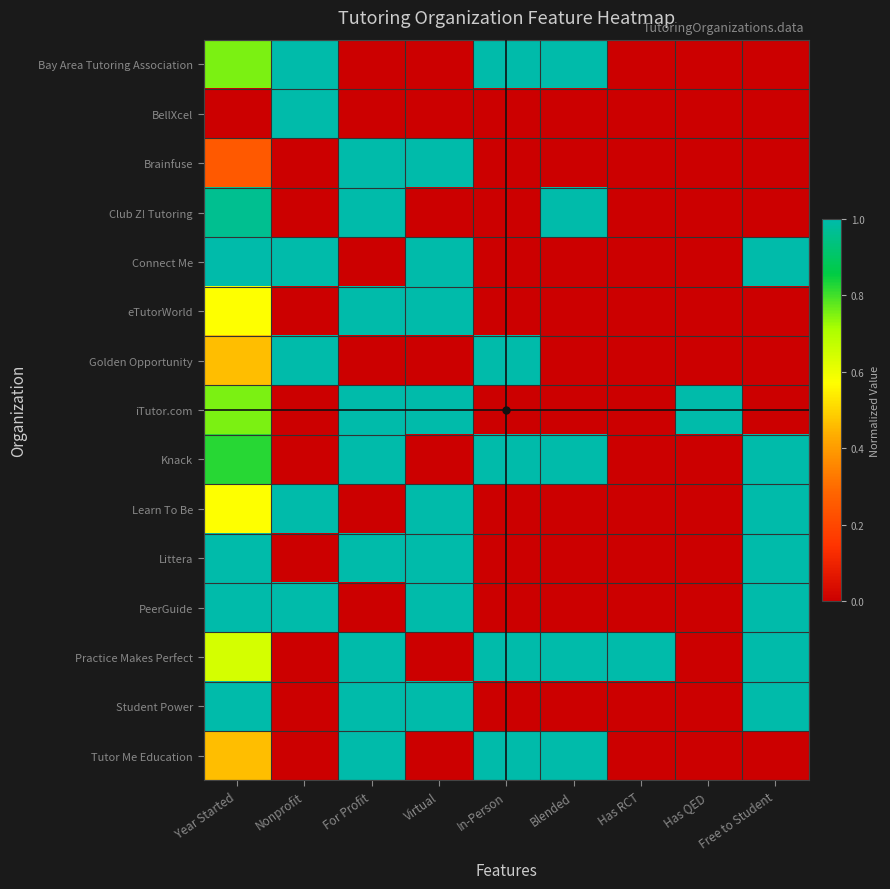

Reading left to right, extract all data points from this chart.

Bay Area Tutoring Association: Year Started=0.8	Nonprofit=1.0	For Profit=0.0	Virtual=0.0	In-Person=1.0	Blended=1.0	Has RCT=0.0	Has QED=0.0	Free to Student=0.0
BellXcel: Year Started=0.0	Nonprofit=1.0	For Profit=0.0	Virtual=0.0	In-Person=0.0	Blended=0.0	Has RCT=0.0	Has QED=0.0	Free to Student=0.0
Brainfuse: Year Started=0.2	Nonprofit=0.0	For Profit=1.0	Virtual=1.0	In-Person=0.0	Blended=0.0	Has RCT=0.0	Has QED=0.0	Free to Student=0.0
Club Z! Tutoring: Year Started=1.0	Nonprofit=0.0	For Profit=1.0	Virtual=0.0	In-Person=0.0	Blended=1.0	Has RCT=0.0	Has QED=0.0	Free to Student=0.0
Connect Me: Year Started=1.0	Nonprofit=1.0	For Profit=0.0	Virtual=1.0	In-Person=0.0	Blended=0.0	Has RCT=0.0	Has QED=0.0	Free to Student=1.0
eTutorWorld: Year Started=0.6	Nonprofit=0.0	For Profit=1.0	Virtual=1.0	In-Person=0.0	Blended=0.0	Has RCT=0.0	Has QED=0.0	Free to Student=0.0
Golden Opportunity: Year Started=0.5	Nonprofit=1.0	For Profit=0.0	Virtual=0.0	In-Person=1.0	Blended=0.0	Has RCT=0.0	Has QED=0.0	Free to Student=0.0
iTutor.com: Year Started=0.8	Nonprofit=0.0	For Profit=1.0	Virtual=1.0	In-Person=0.0	Blended=0.0	Has RCT=0.0	Has QED=1.0	Free to Student=0.0
Knack: Year Started=0.8	Nonprofit=0.0	For Profit=1.0	Virtual=0.0	In-Person=1.0	Blended=1.0	Has RCT=0.0	Has QED=0.0	Free to Student=1.0
Learn To Be: Year Started=0.6	Nonprofit=1.0	For Profit=0.0	Virtual=1.0	In-Person=0.0	Blended=0.0	Has RCT=0.0	Has QED=0.0	Free to Student=1.0
Littera: Year Started=1.0	Nonprofit=0.0	For Profit=1.0	Virtual=1.0	In-Person=0.0	Blended=0.0	Has RCT=0.0	Has QED=0.0	Free to Student=1.0
PeerGuide: Year Started=1.0	Nonprofit=1.0	For Profit=0.0	Virtual=1.0	In-Person=0.0	Blended=0.0	Has RCT=0.0	Has QED=0.0	Free to Student=1.0
Practice Makes Perfect: Year Started=0.6	Nonprofit=0.0	For Profit=1.0	Virtual=0.0	In-Person=1.0	Blended=1.0	Has RCT=1.0	Has QED=0.0	Free to Student=1.0
Student Power: Year Started=1.0	Nonprofit=0.0	For Profit=1.0	Virtual=1.0	In-Person=0.0	Blended=0.0	Has RCT=0.0	Has QED=0.0	Free to Student=1.0
Tutor Me Education: Year Started=0.5	Nonprofit=0.0	For Profit=1.0	Virtual=0.0	In-Person=1.0	Blended=1.0	Has RCT=0.0	Has QED=0.0	Free to Student=0.0